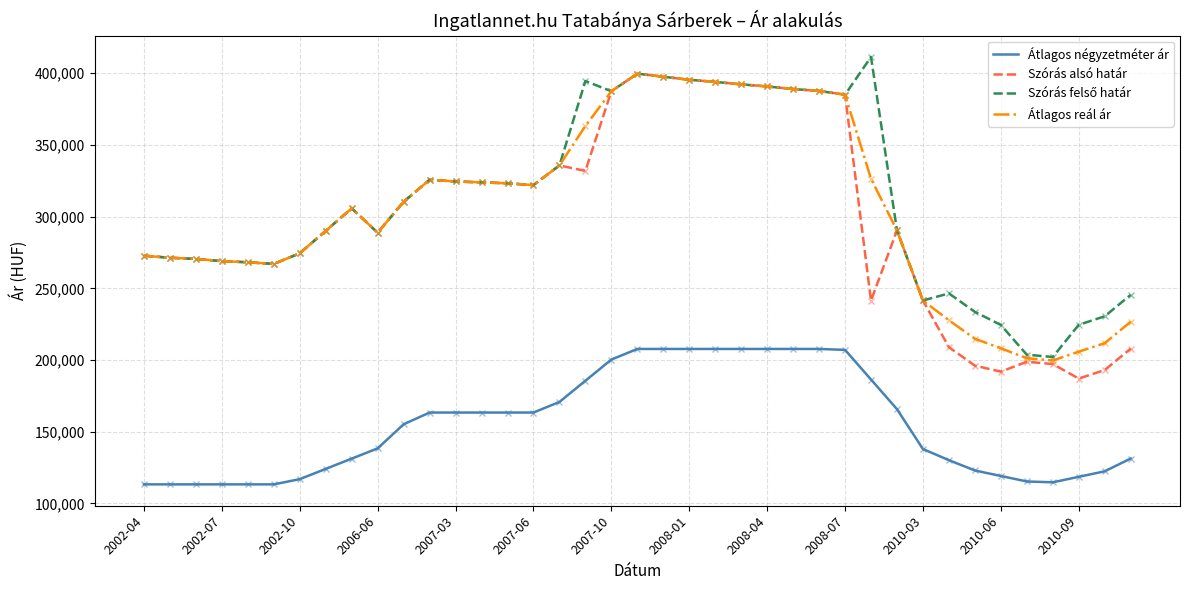

True or false: Átlagos négyzetméter ár and Átlagos reál ár cross at least once.

False